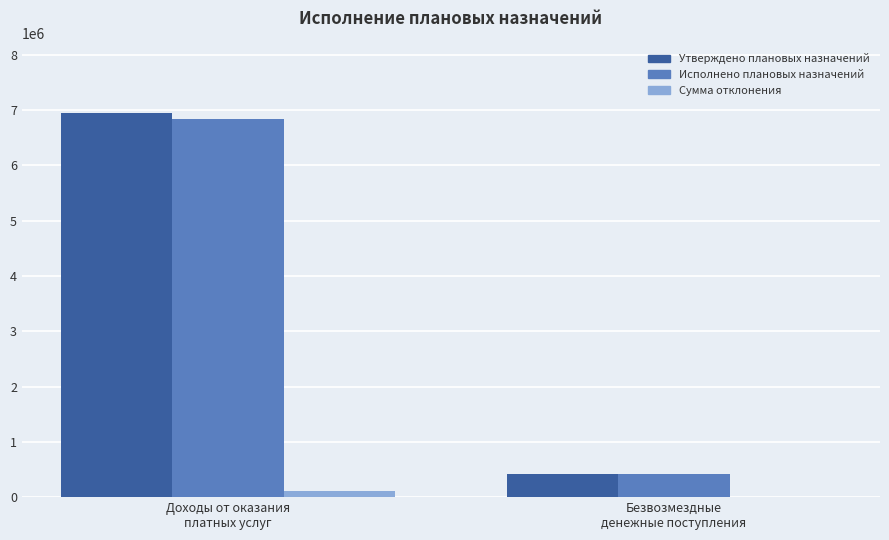

How many groups of bars are there?

2